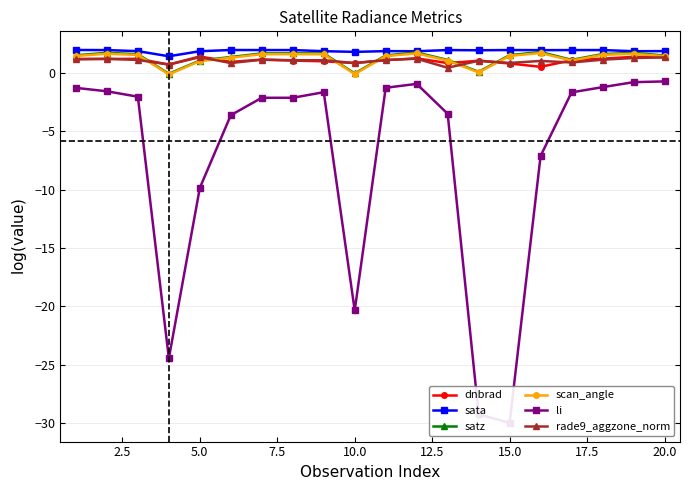

Is it true that rade9_aggzone_norm equals 1.4 at 5.0?

True